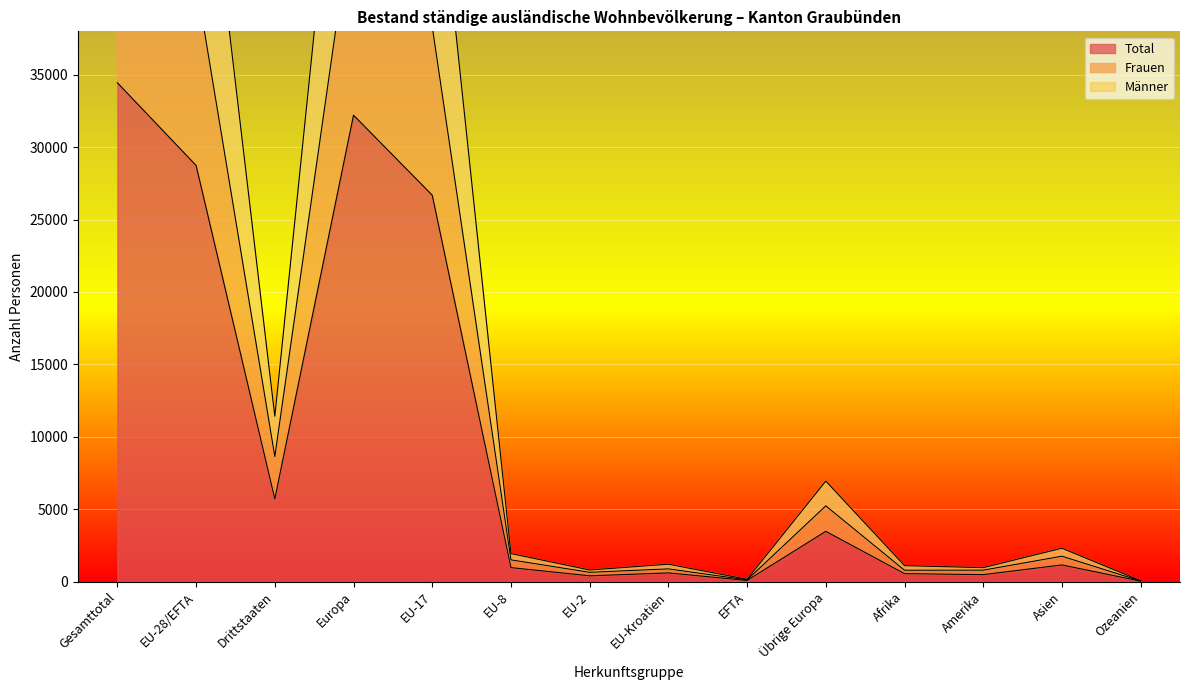

At how many categories does at least one series exceed 64844?

1